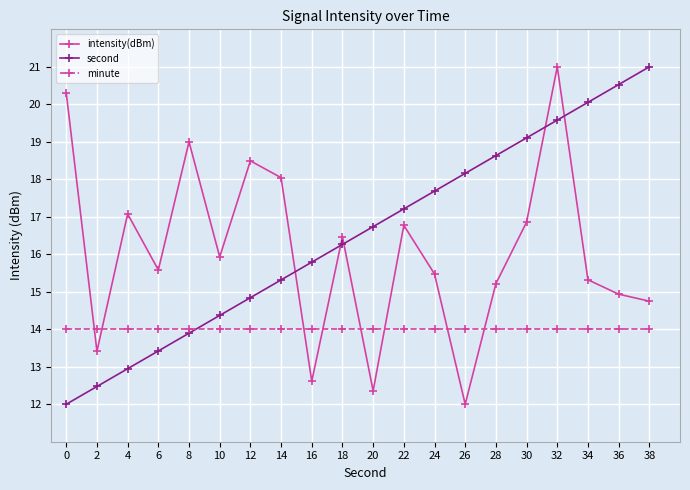

How many values in the second series exceed 16?

11